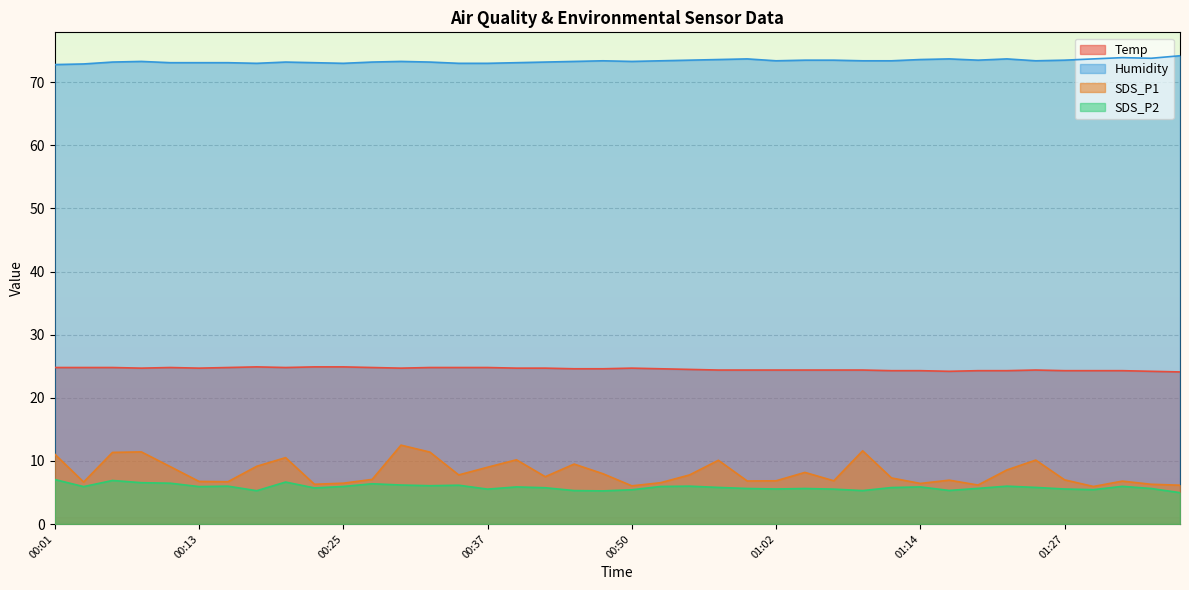

What is the greatest value displayed?

74.2